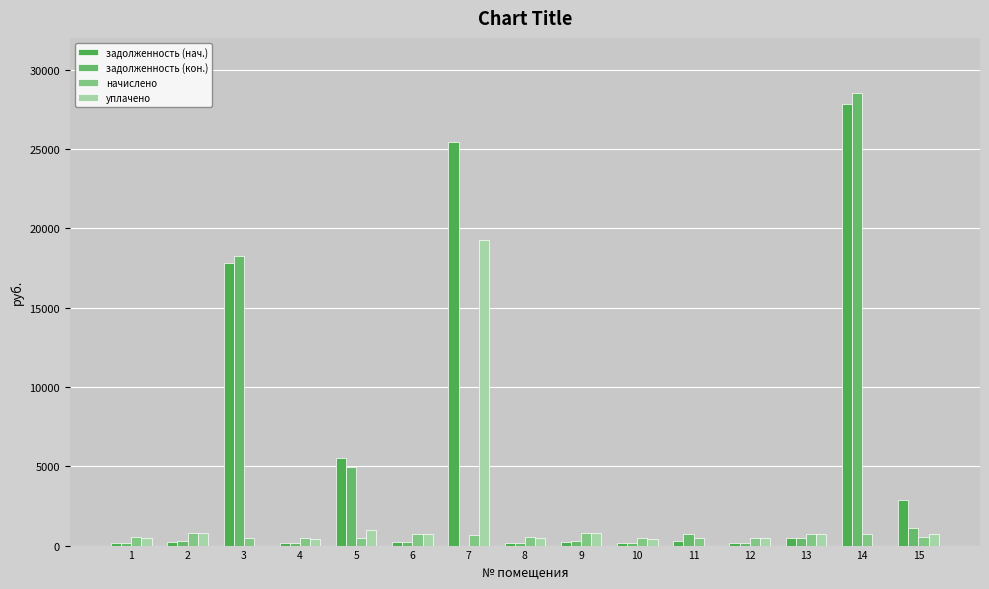

Reading right to left, list all the values displayed in this chart.

задолженность (нач.): 2880.7	27855.9	454.7	144.4	277.9	135.0	239.8	157.2	25446.5	226.4	5495.0	139.2	17782.5	239.5	156.8
задолженность (кон.): 1099.4	28556.1	498.5	159.3	743.5	149.0	264.2	172.9	0.0	249.6	4972.9	153.4	18229.5	264.2	172.6
начислено: 519.7	700.2	748.7	477.8	460.2	447.0	792.7	519.7	691.4	748.7	477.8	460.2	447.0	792.7	519.7
уплачено: 757.7	0.0	702.4	462.9	0.0	433.0	768.2	503.9	19266.9	725.6	1000.0	446.0	0.0	768.0	503.9